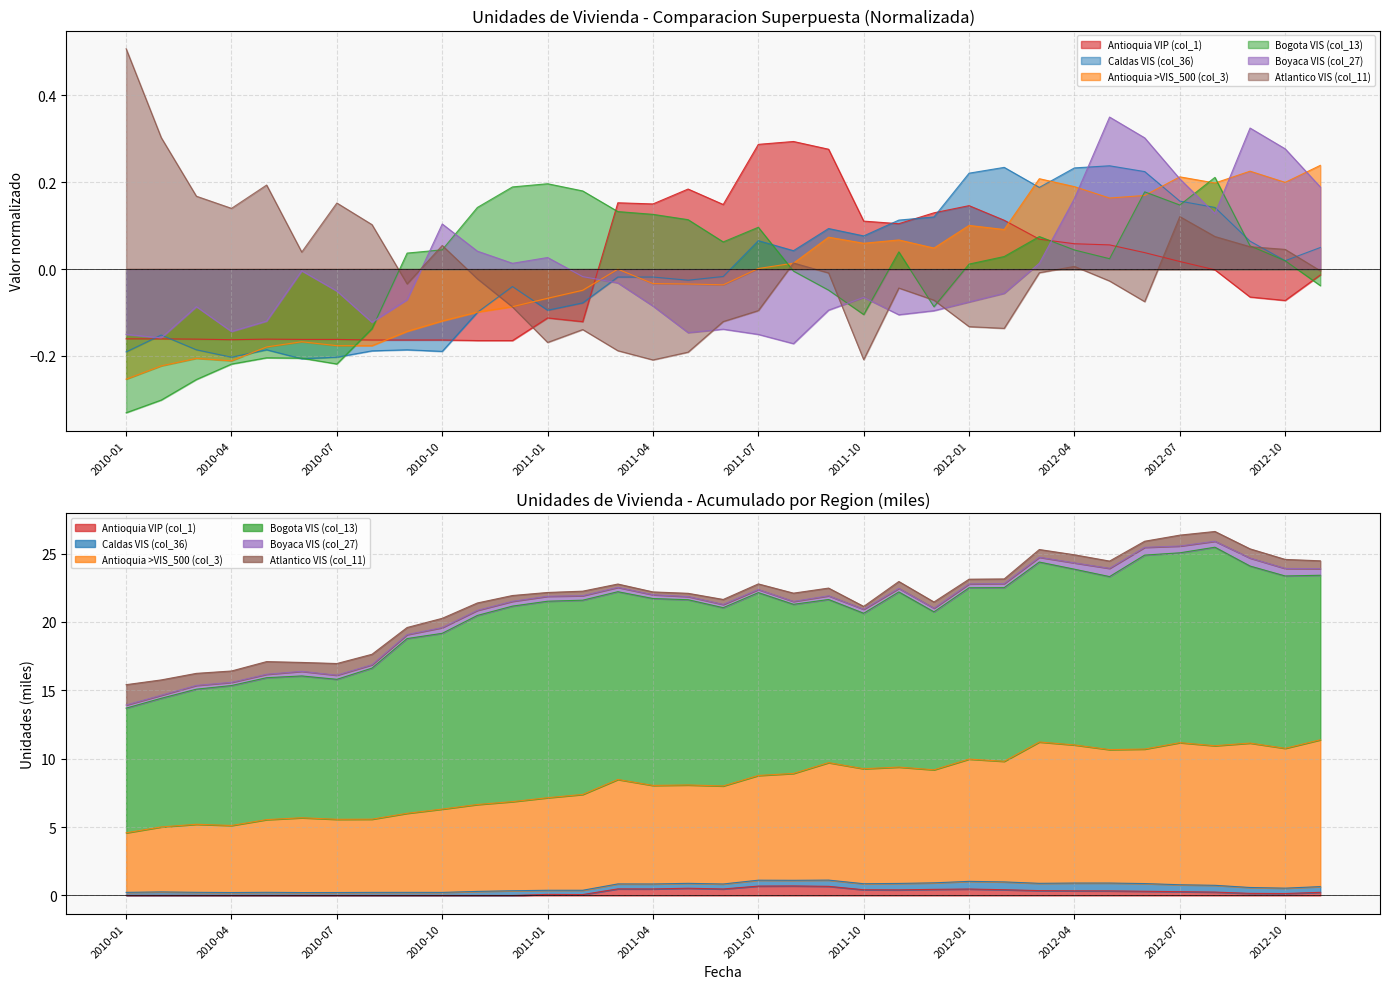

What are all the series names shown in the legend?

Antioquia VIP (col_1), Caldas VIS (col_36), Antioquia >VIS_500 (col_3), Bogota VIS (col_13), Boyaca VIS (col_27), Atlantico VIS (col_11)